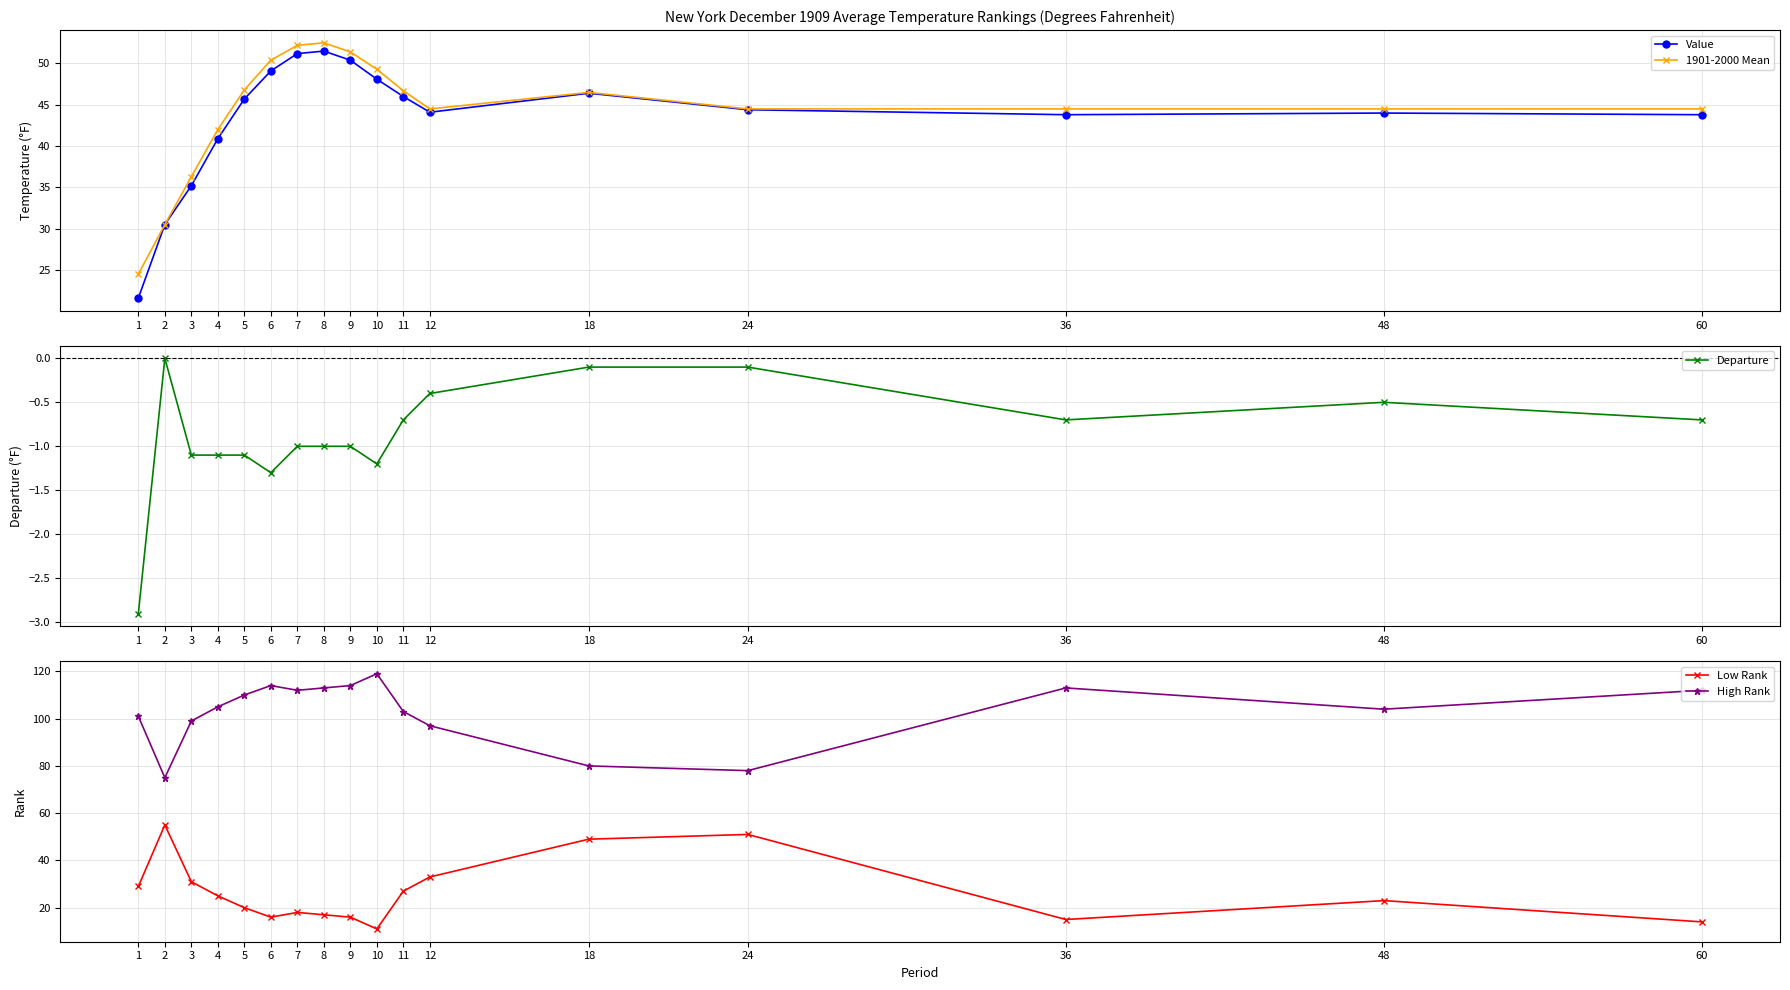

What is the difference between the second highest and minimum values in the Departure series?

2.8